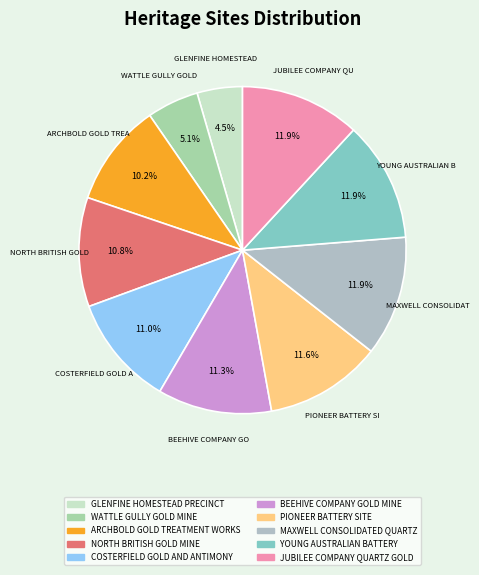

Between YOUNG AUSTRALIAN BATTERY and MAXWELL CONSOLIDATED QUARTZ, which is larger?

YOUNG AUSTRALIAN BATTERY